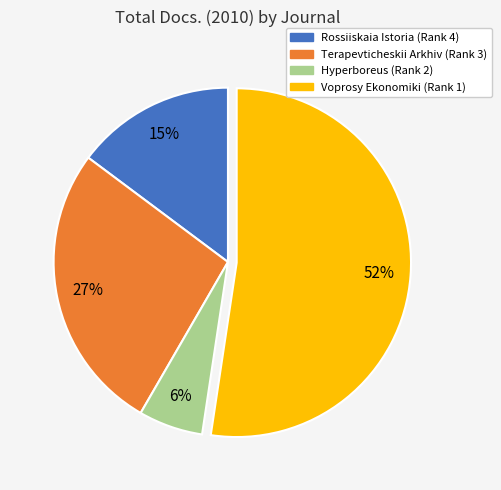

Rank the categories by value from lowest to highest.

Hyperboreus (Rank 2), Rossiiskaia Istoria (Rank 4), Terapevticheskii Arkhiv (Rank 3), Voprosy Ekonomiki (Rank 1)